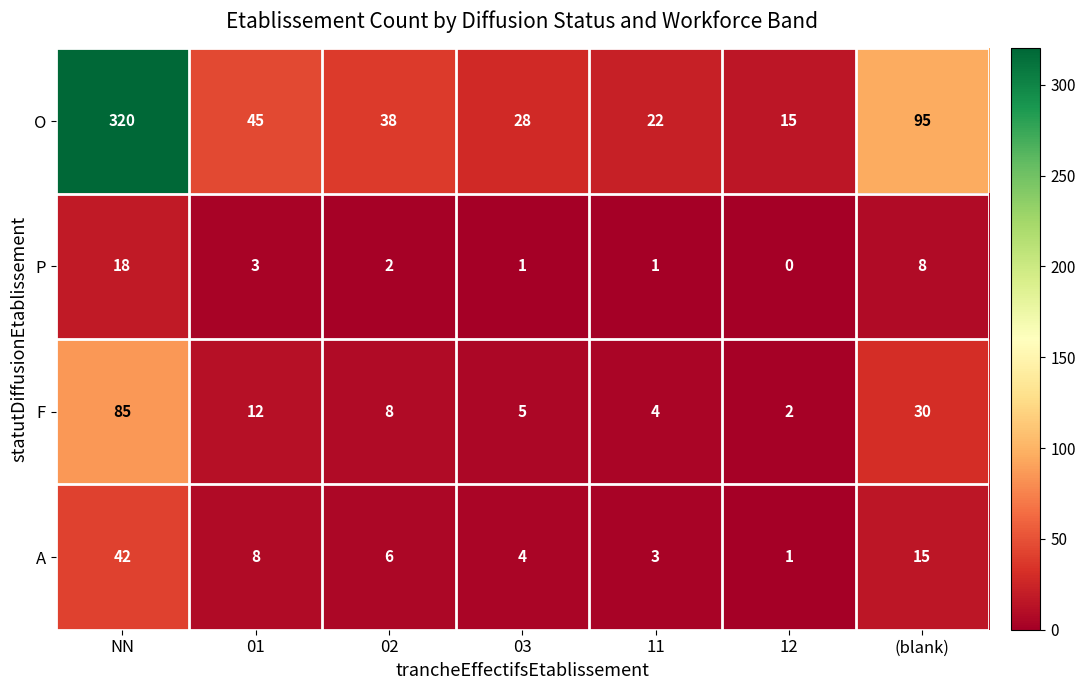

Which series has the widest spread of values?

O